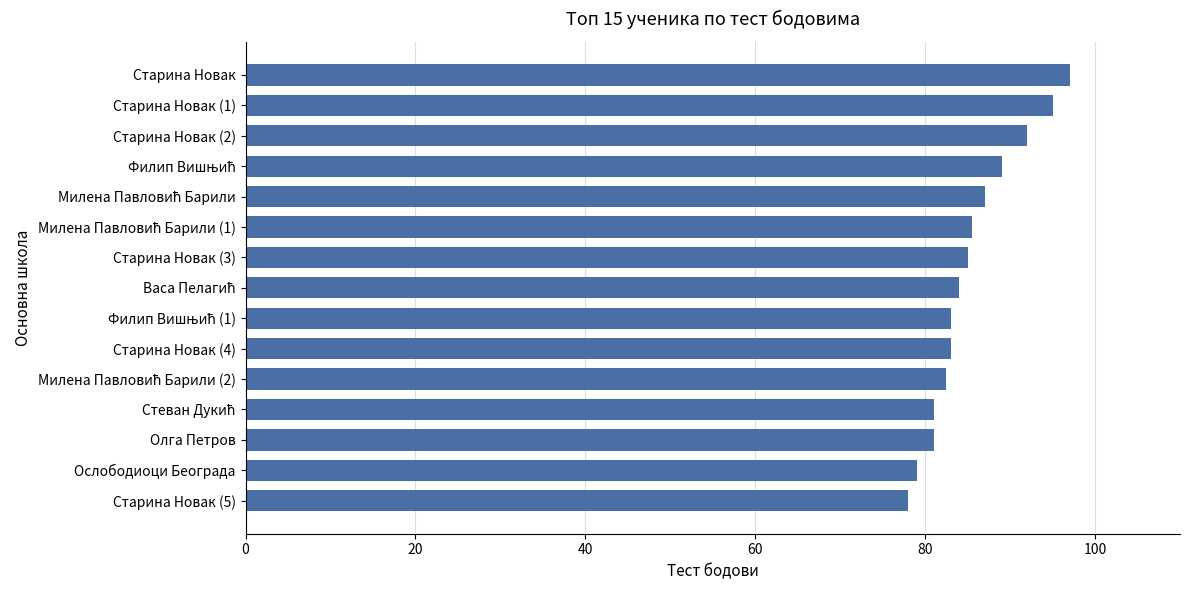

Does the chart contain stacked bars?

No